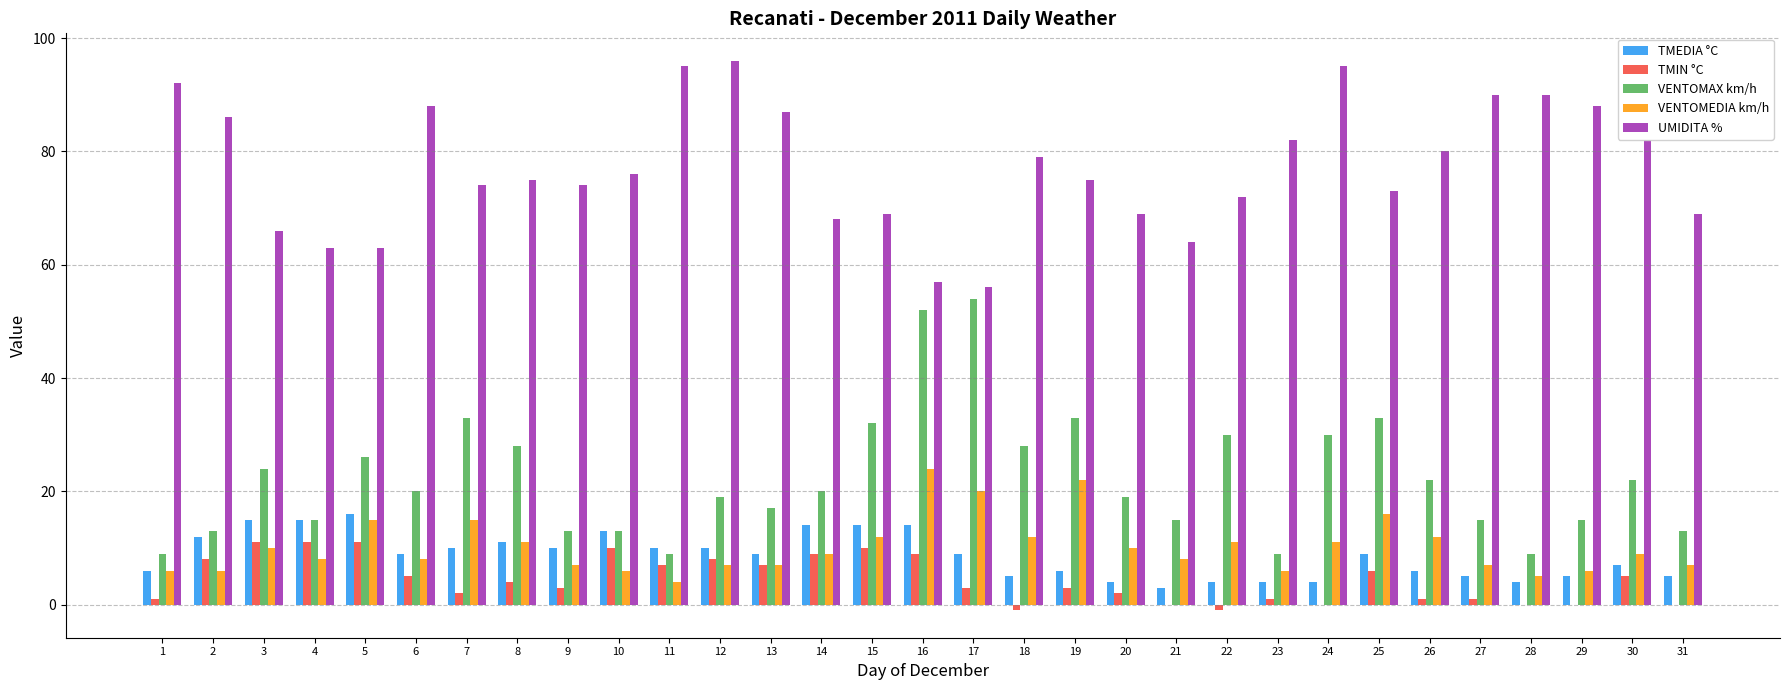

The value of VENTOMAX km/h at 25 is 57. True or false?

False